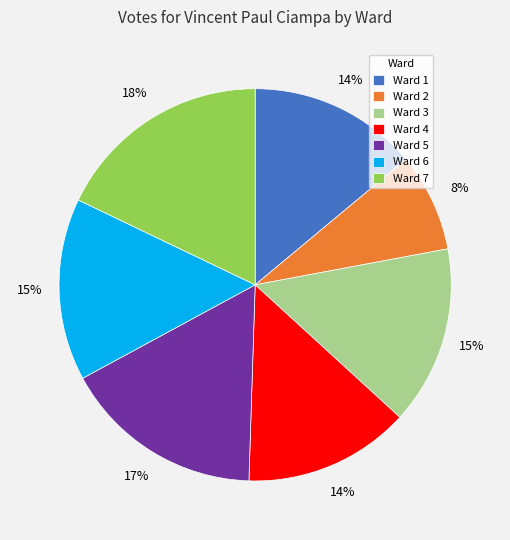

Do Ward 5 and Ward 1 together represent more than half of the pie?

No